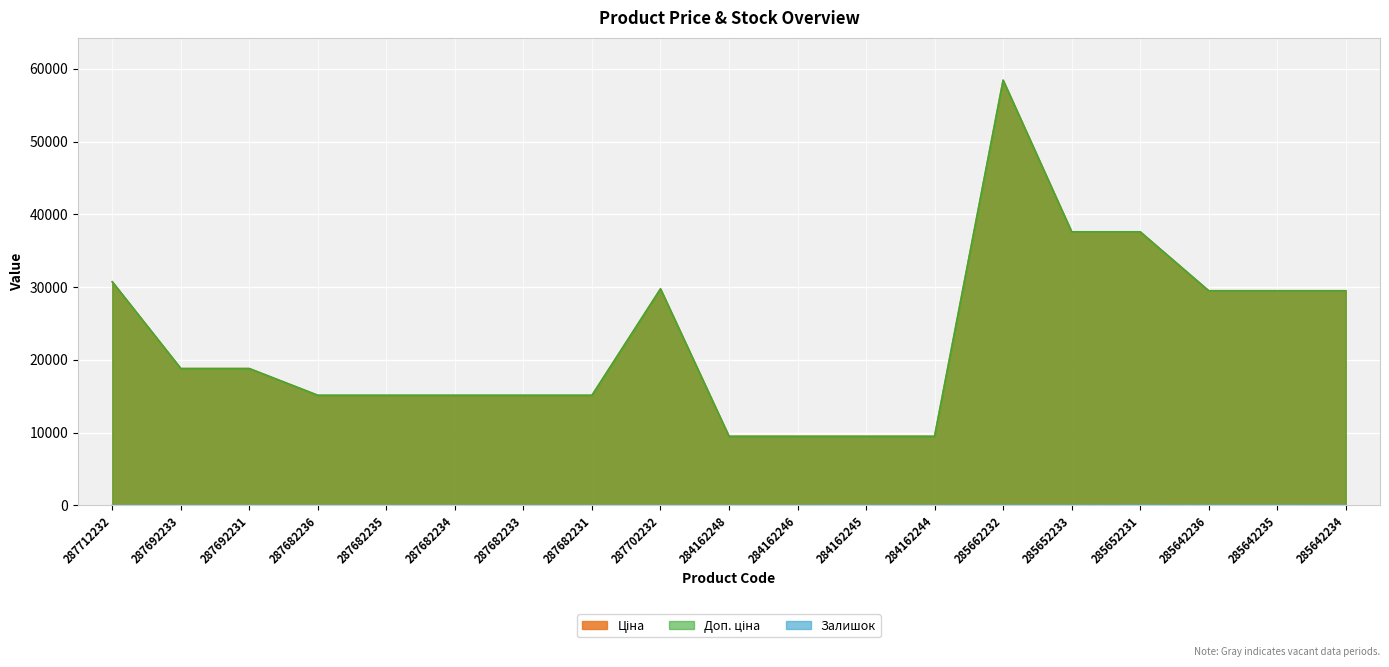

What is the difference between the Ціна values at 287692231 and 284162244?

9316.7